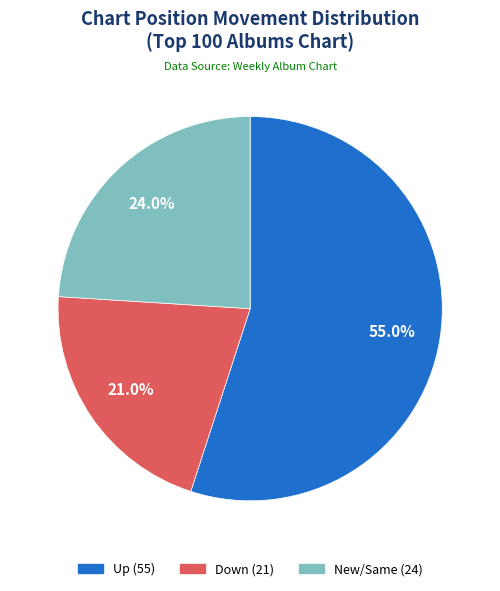

Is there any slice that represents more than half of the pie?

Yes